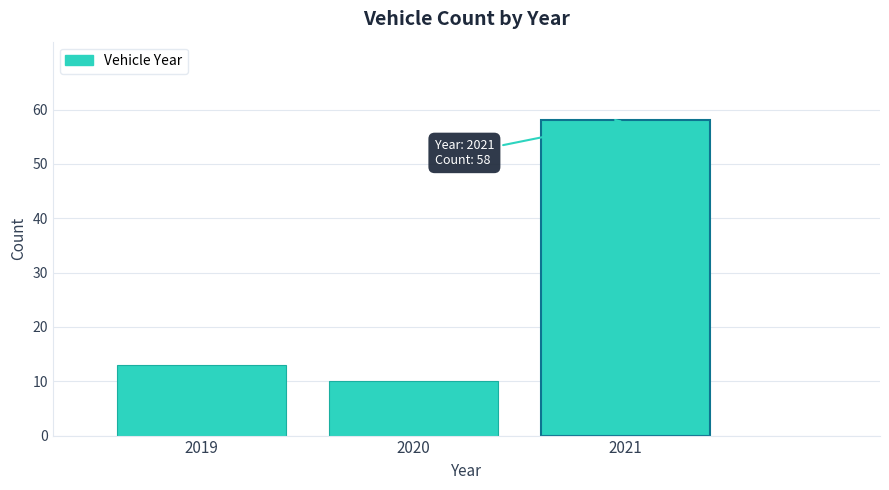

Reading left to right, what are all the values shown in this chart?

2019=13	2020=10	2021=58